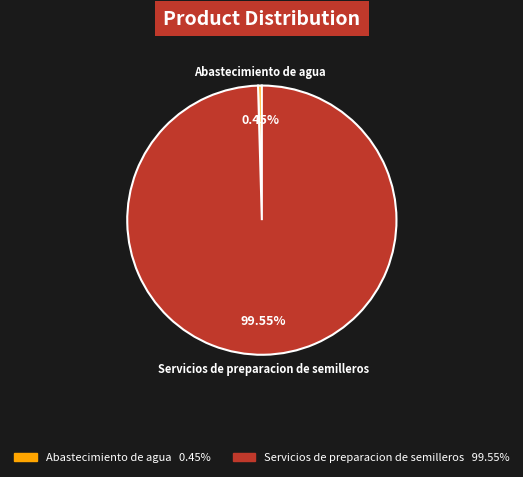

Combined, what portion of the pie is Abastecimiento de agua and Servicios de preparacion de semilleros?

100.0%